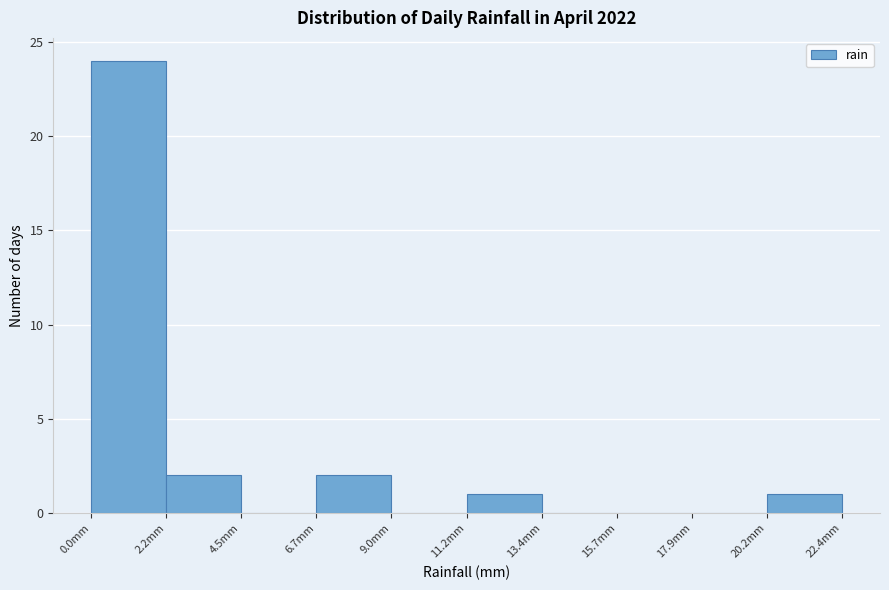

How tall is the bar that spans 20.0 to 22.5 on the x-axis? Neither the bar edges nor the heights are printed on the chart, so give them approximately, as read against the axes.

1